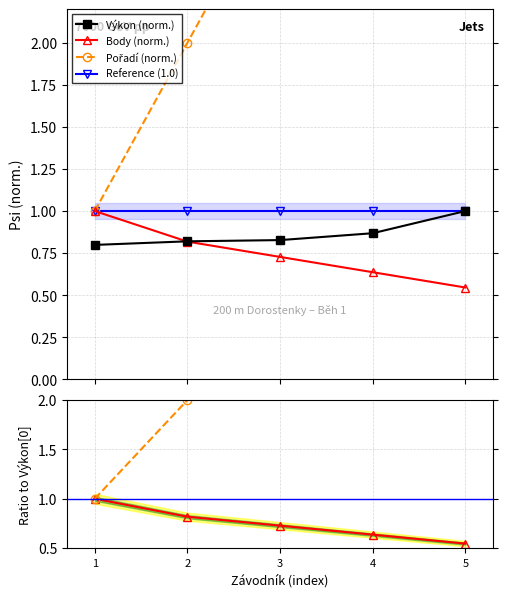

Where is Body / Body[0] nearest to the value 0?

5